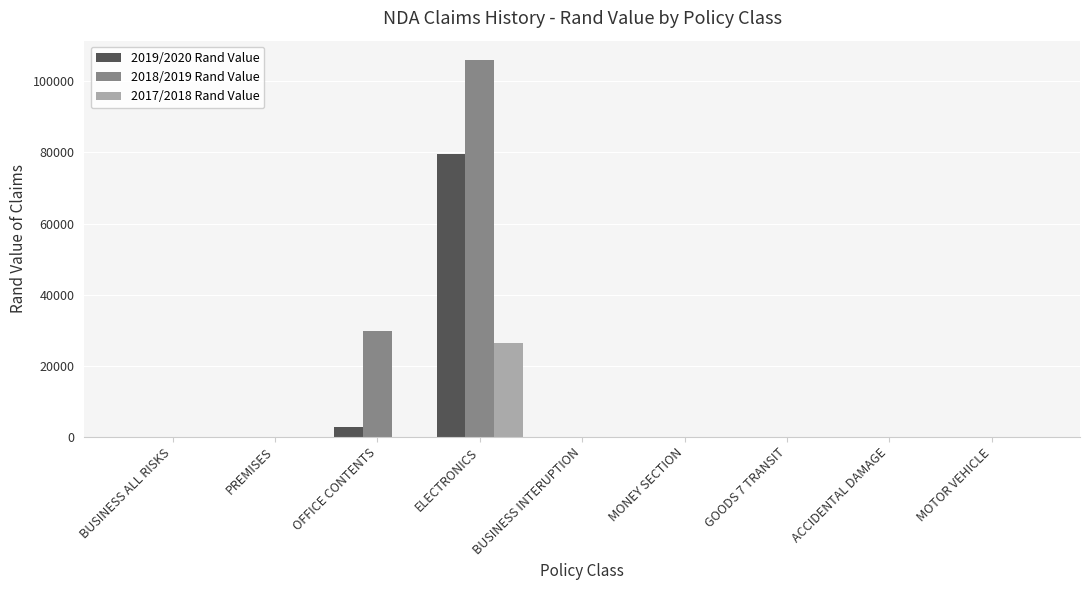

At which category does the chart reach its peak across all series?

ELECTRONICS